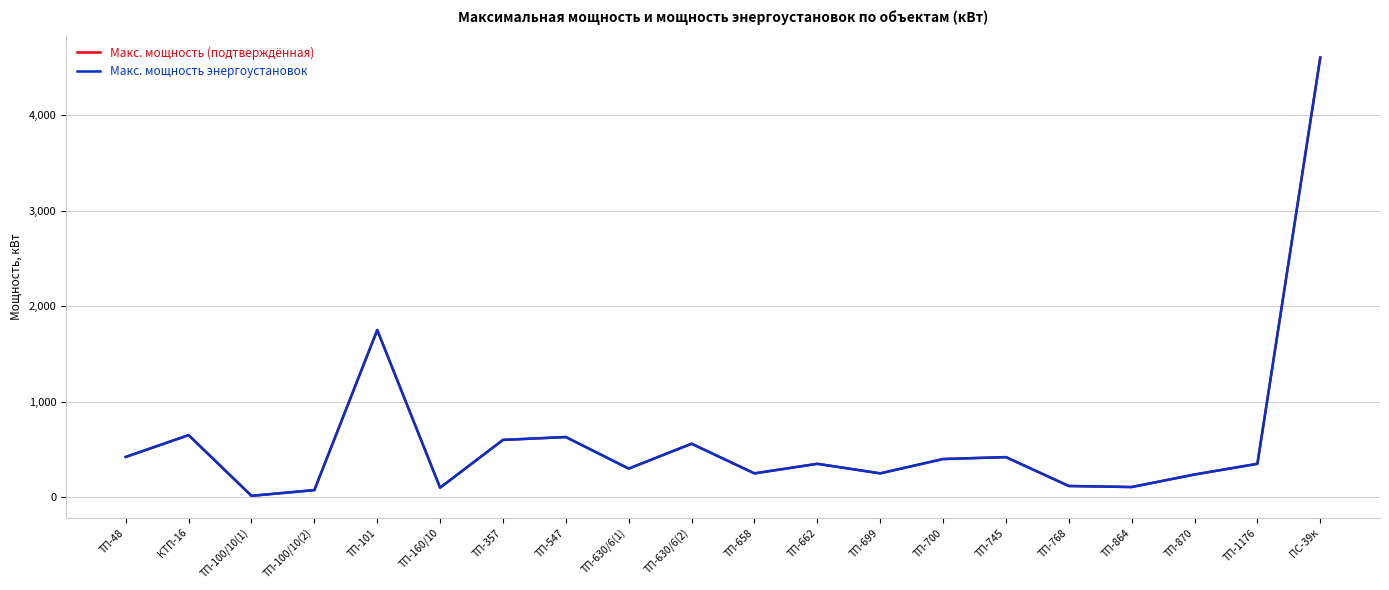

Is this an area chart (filled region under the line)?

No